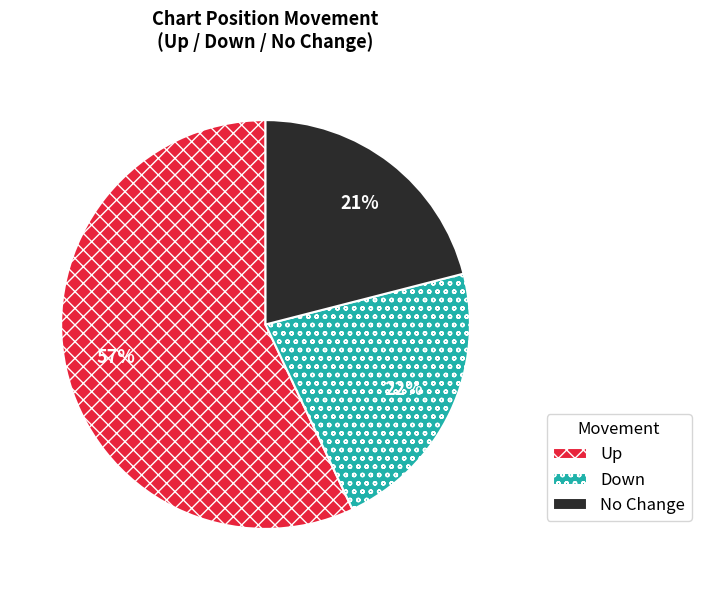

To the nearest percent, what is the average slice percentage?

33%